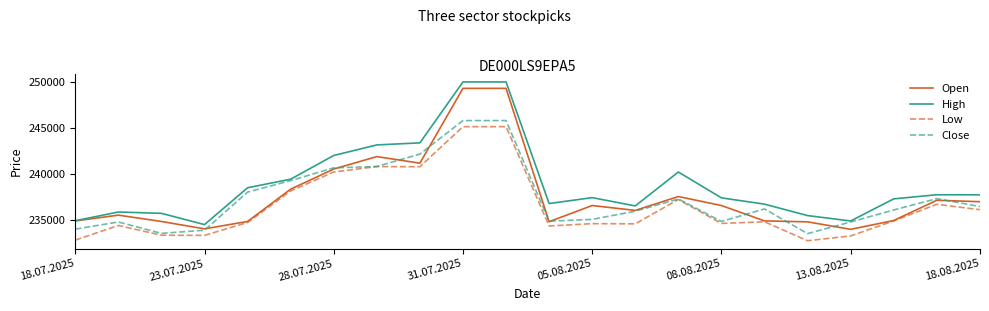

Which series has the largest total across all categories?

High